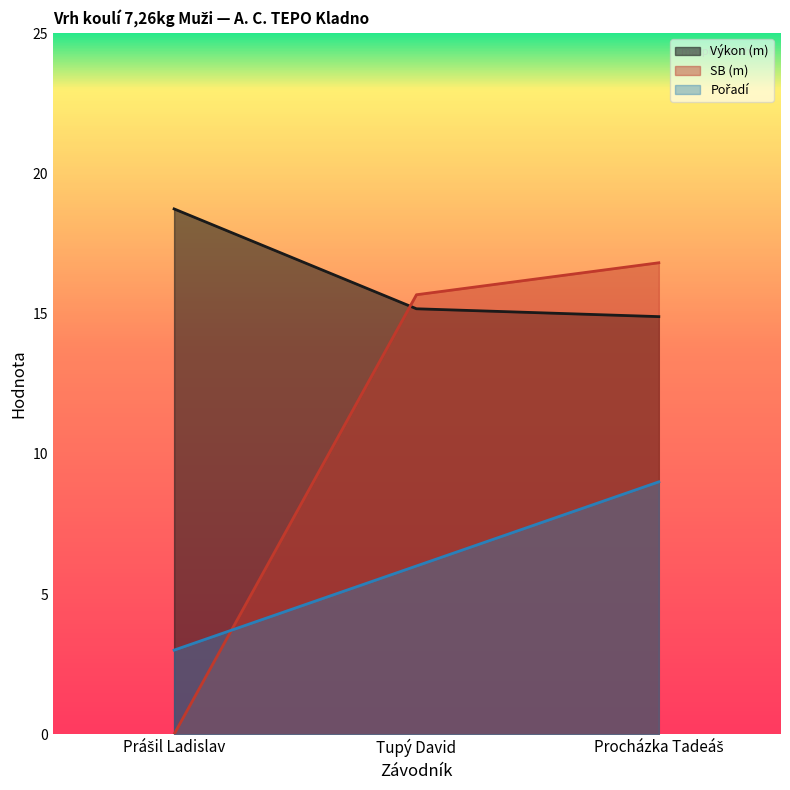

Which series changed the most between Prášil Ladislav and Tupý David?

SB